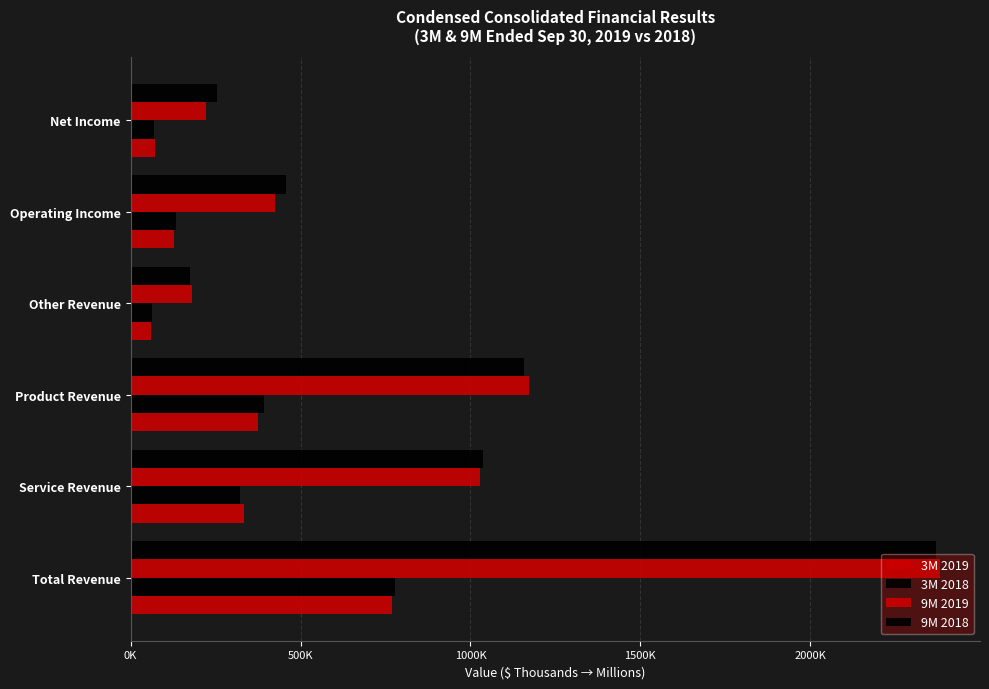

Count the number of categories in the chart.

6